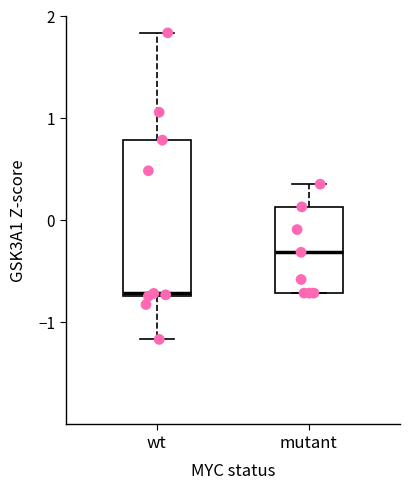

Which box has the lowest median line?

wt